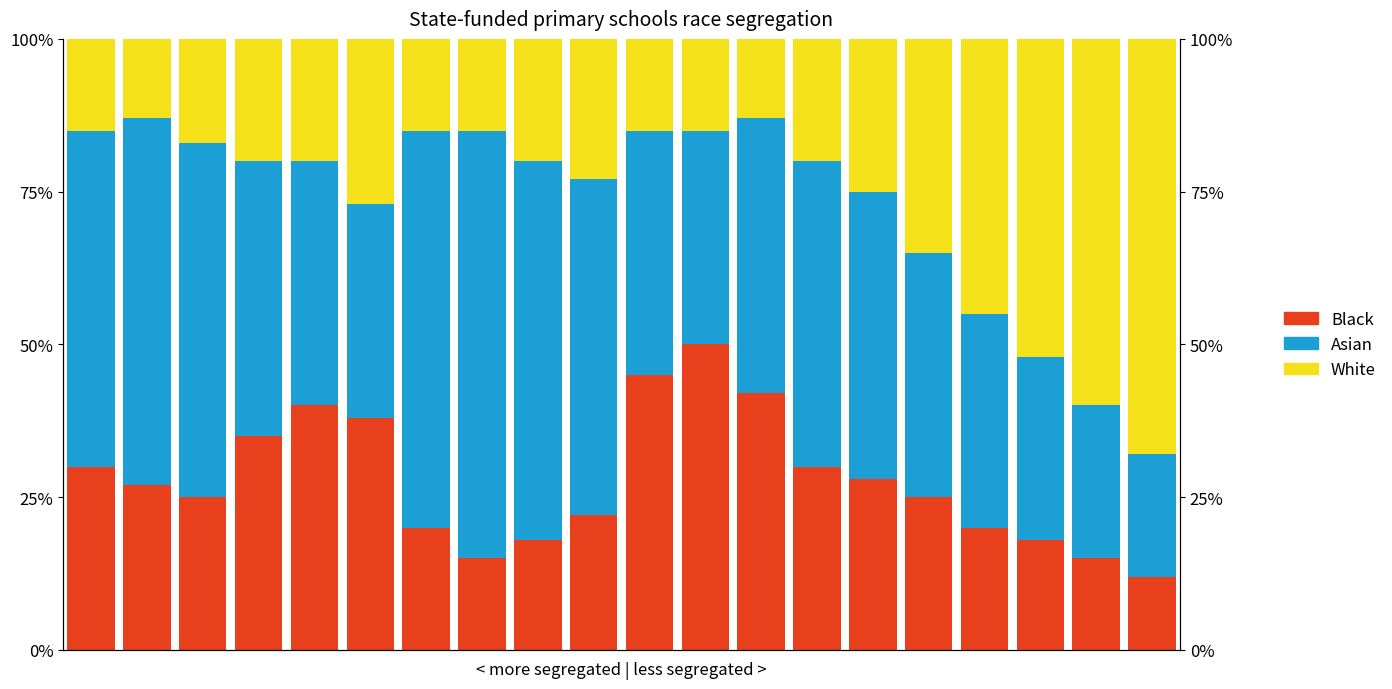

True or false: Black has a value of 42.0 at 12.

True